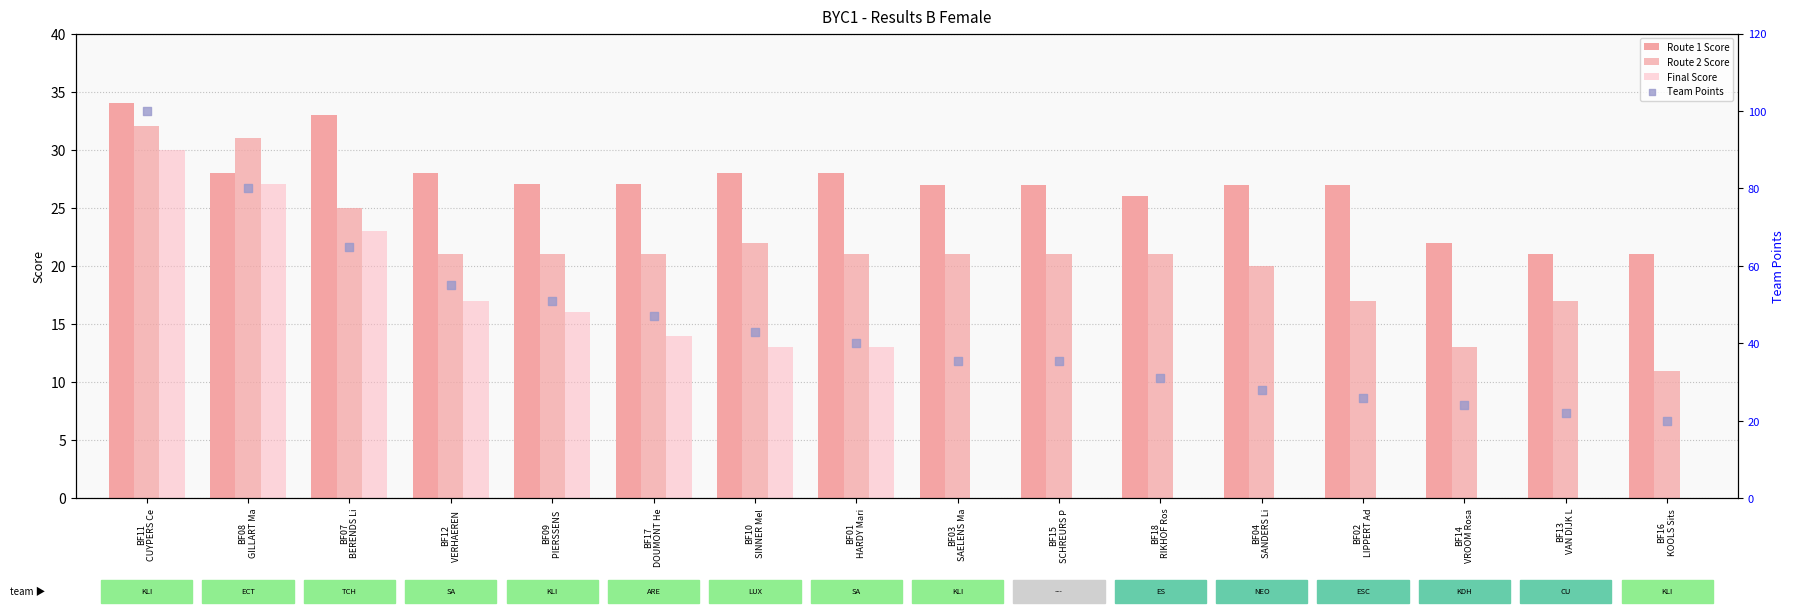

Is the value of Final Score at BF14
VROOM Rosa greater than the value of Route 2 Score at BF03
SAELENS Ma?

No